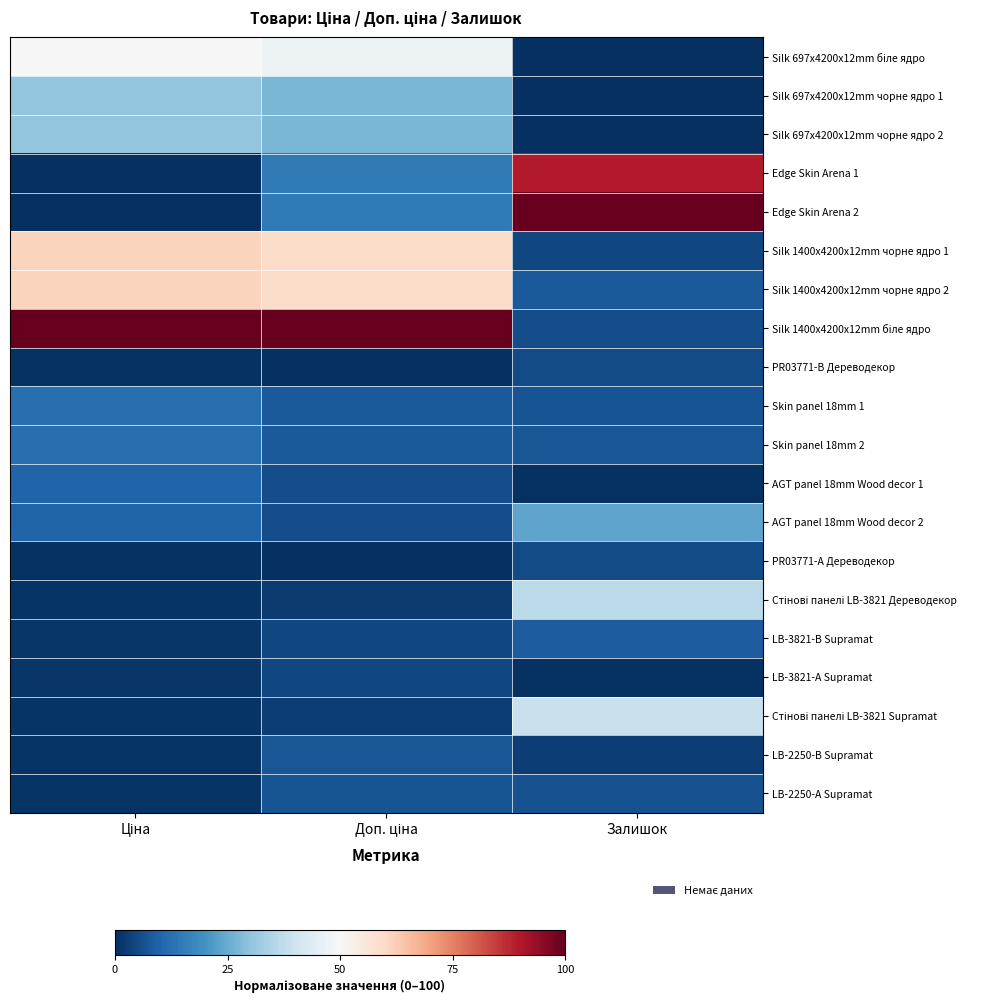

Which series has the largest range (max minus min)?

Edge Skin Arena 2